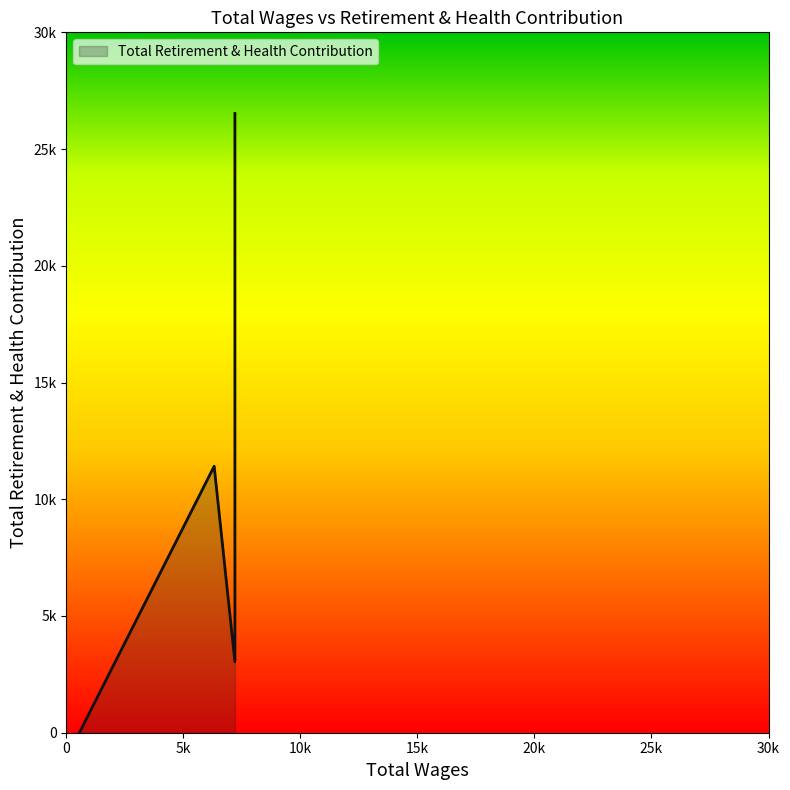

What is the value of the 5th point from the left?

11414